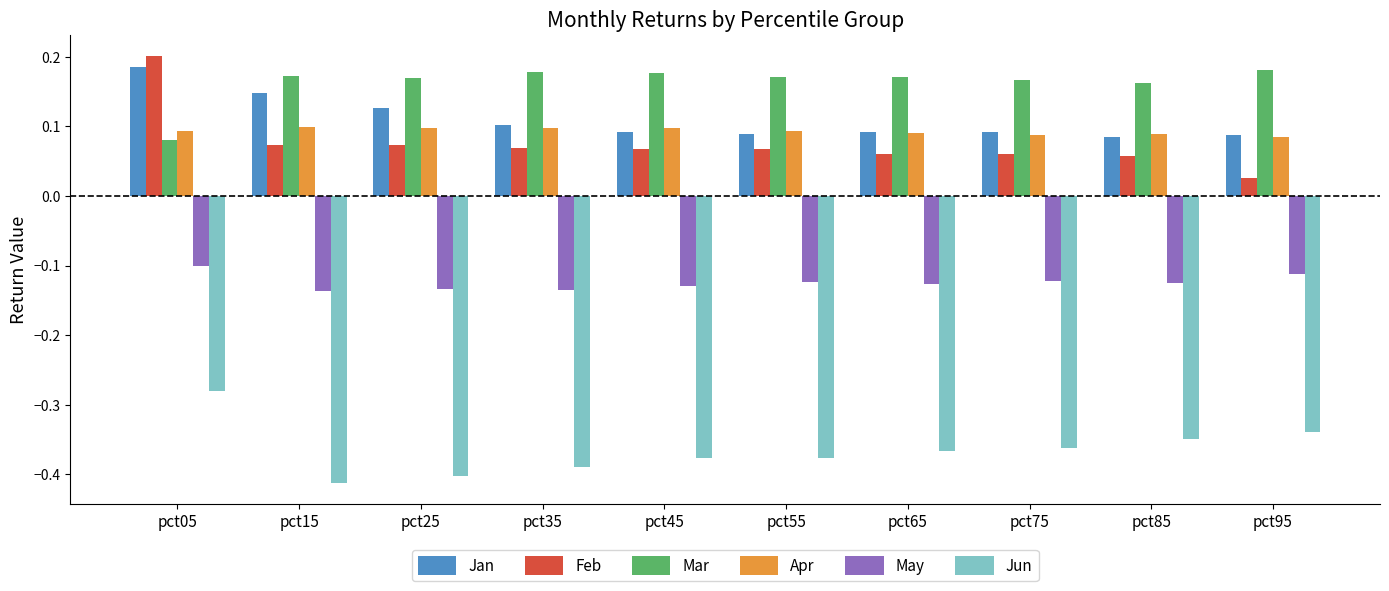

How many Feb values are between 0 and 1?

10